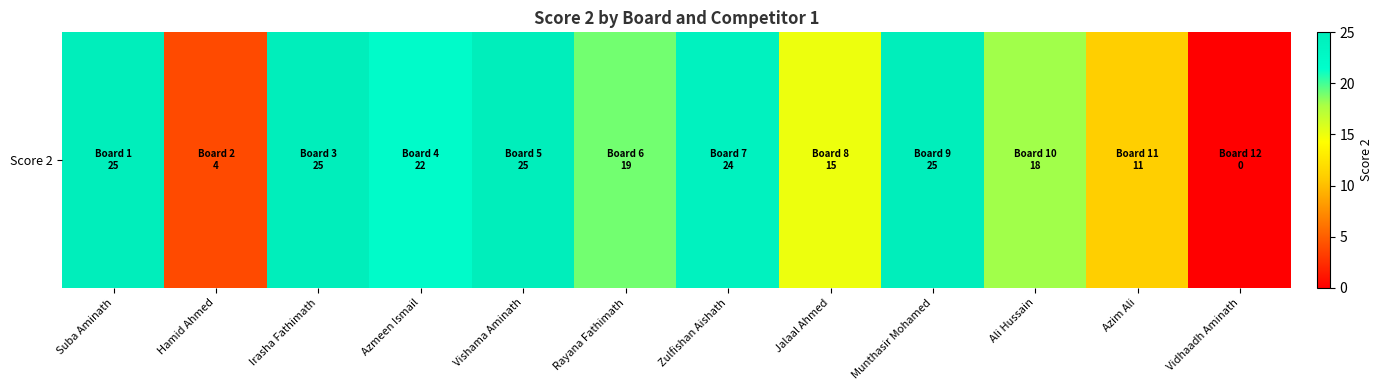

Reading left to right, what are all the values shown in this chart?

25	4	25	22	25	19	24	15	25	18	11	0